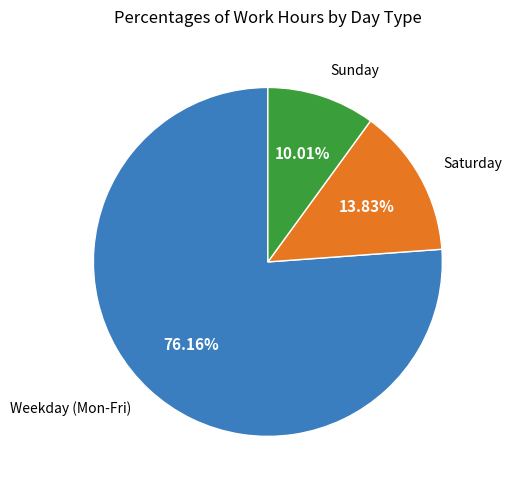

Does any single category account for the majority?

Yes